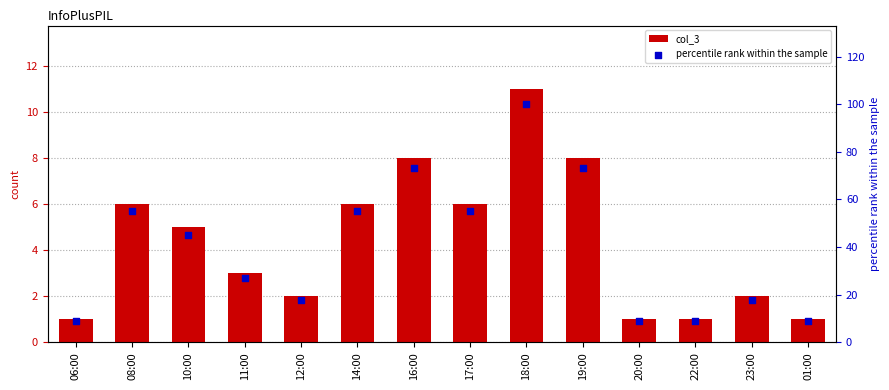

At how many categories does at least one series exceed 47?

6